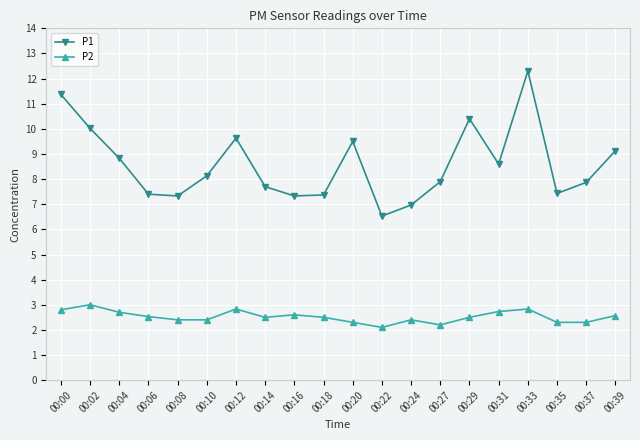

In P1, how many points are higher than both neighbors (excluding endpoints)?

4